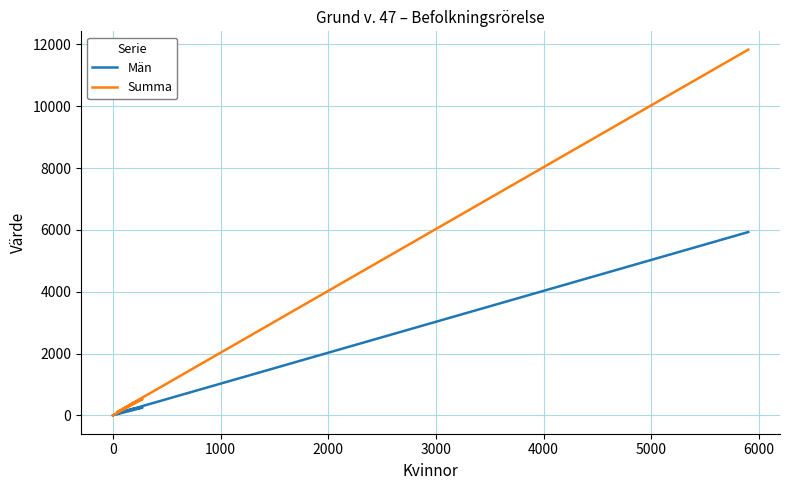

What is the average value of the Män series?

731